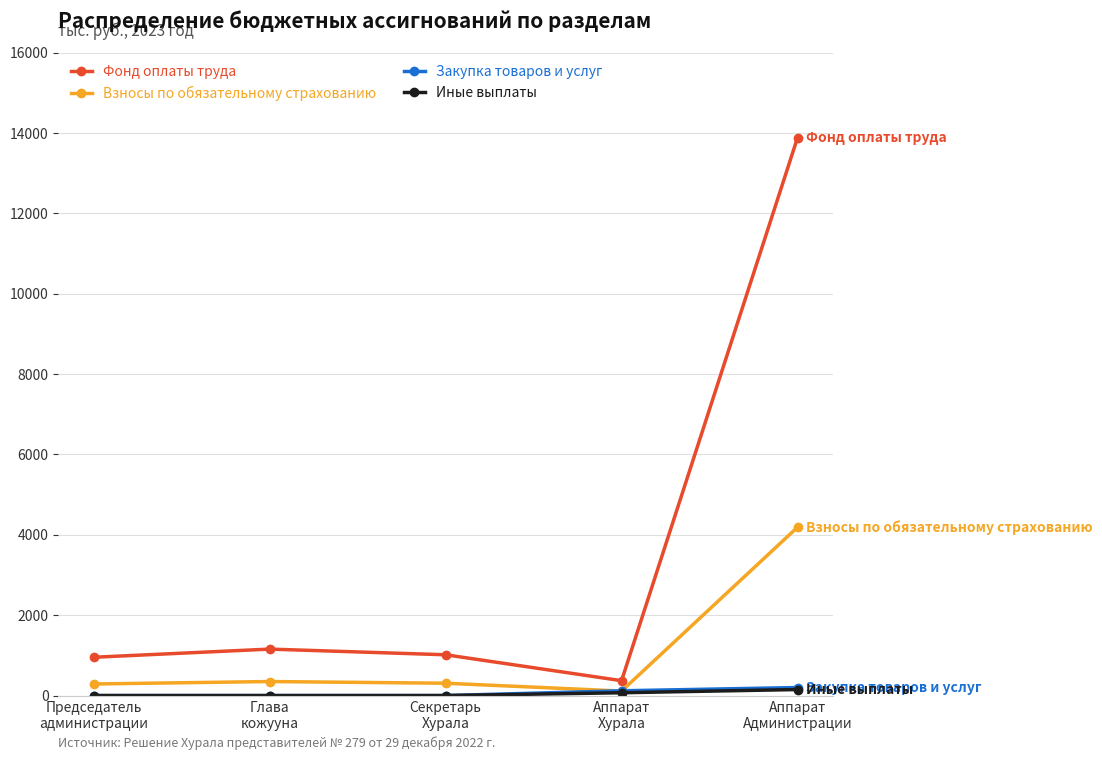

How many times do Закупка товаров и услуг and Взносы по обязательному страхованию cross each other?

2